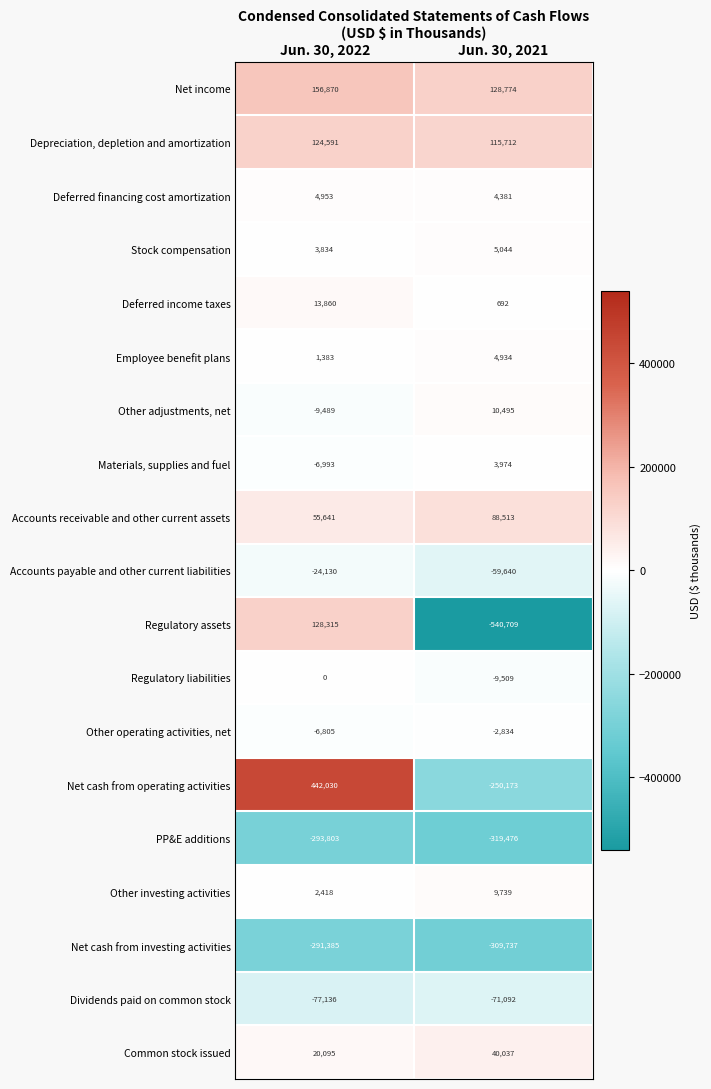

What is the approximate value of Deferred financing cost amortization at Jun. 30, 2021?

4381